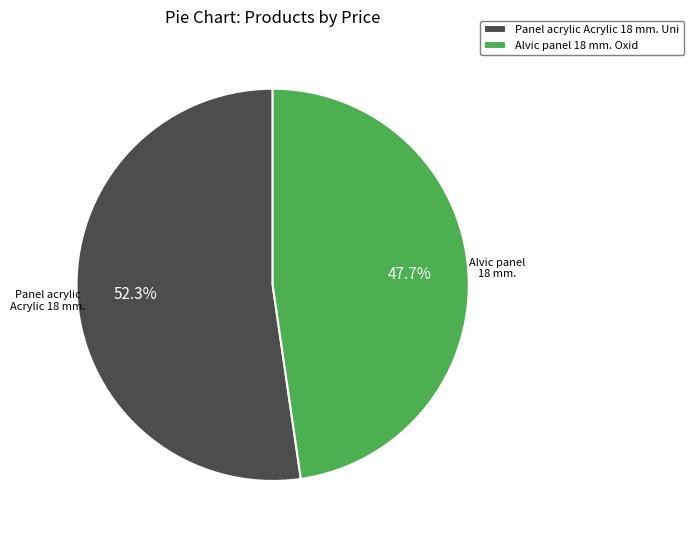

Combined, what portion of the pie is Panel acrylic Acrylic 18 mm. Uni and Alvic panel 18 mm. Oxid?

100.0%